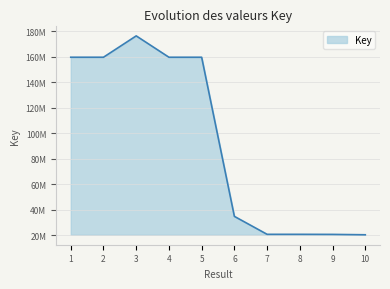

Between 3 and 2, which is larger?

3